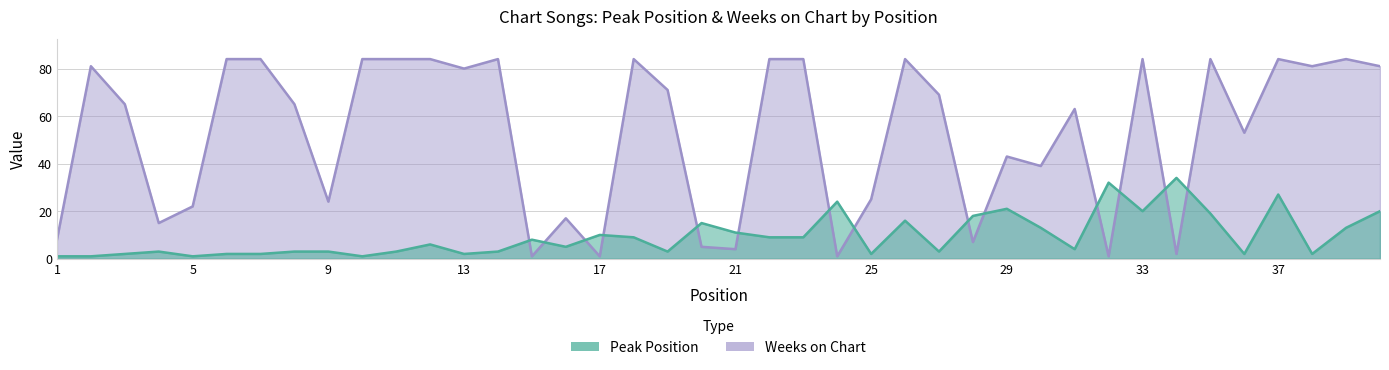

True or false: Weeks on Chart and Peak Position intersect in this chart.

True